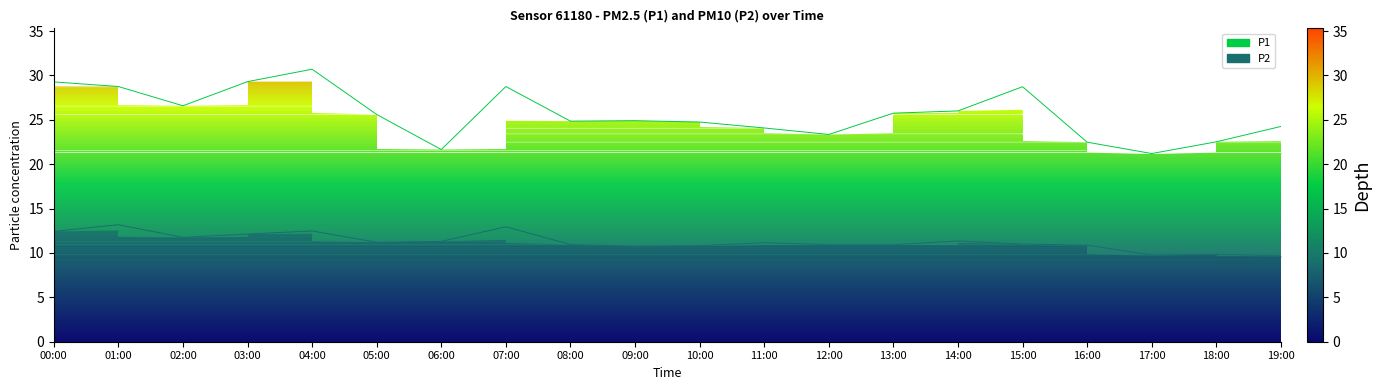

Reading left to right, list all the values displayed in this chart.

P1: 29.3	28.8	26.6	29.3	30.7	25.6	21.6	28.8	24.9	24.9	24.8	24.1	23.4	25.8	26.0	28.7	22.5	21.2	22.5	24.2
P2: 12.4	13.2	11.8	12.1	12.5	11.2	11.3	12.9	10.9	10.8	10.8	11.2	10.9	10.9	11.3	11.0	10.9	9.8	9.8	9.7